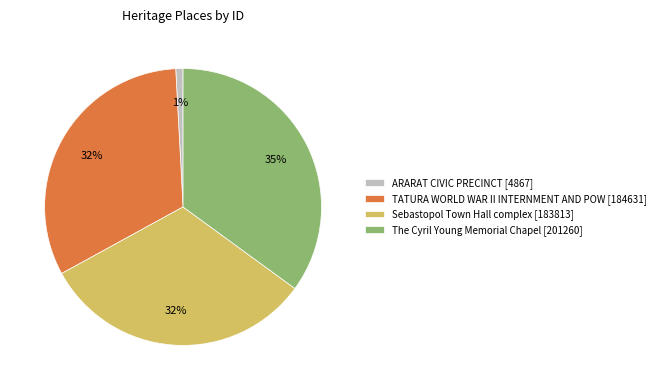

How many segments does this pie chart have?

4